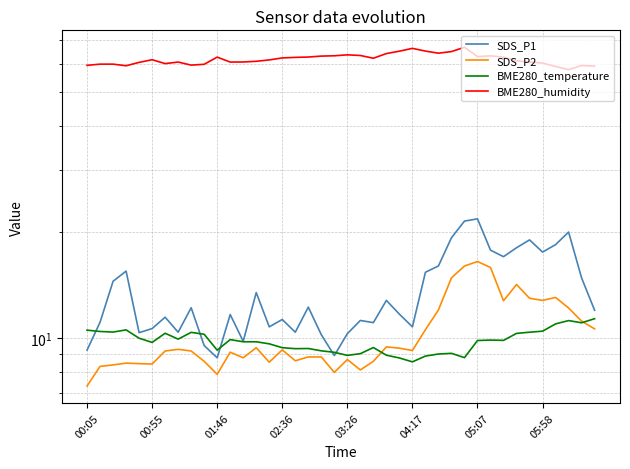

How many data points does each series have?

40